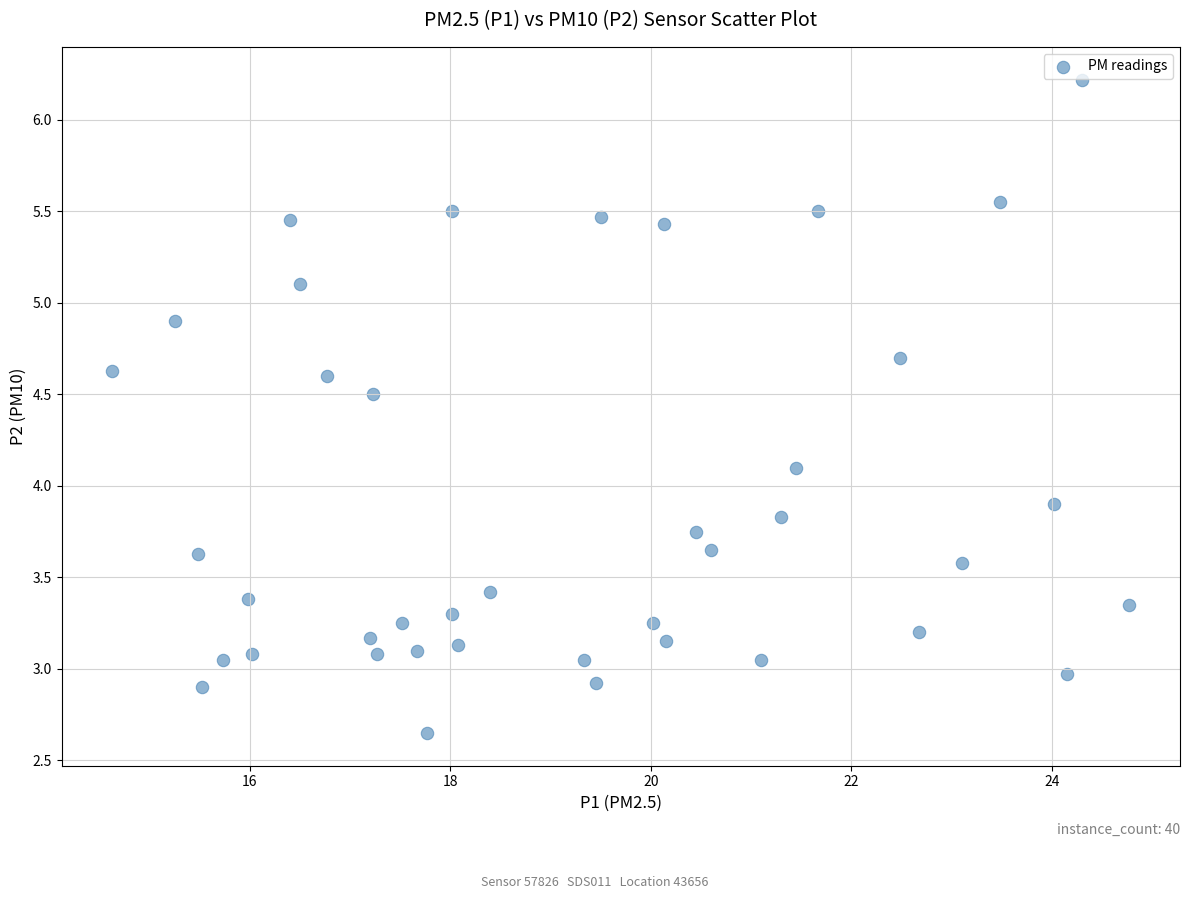

What is the range of X values (max minus min)?

10.1